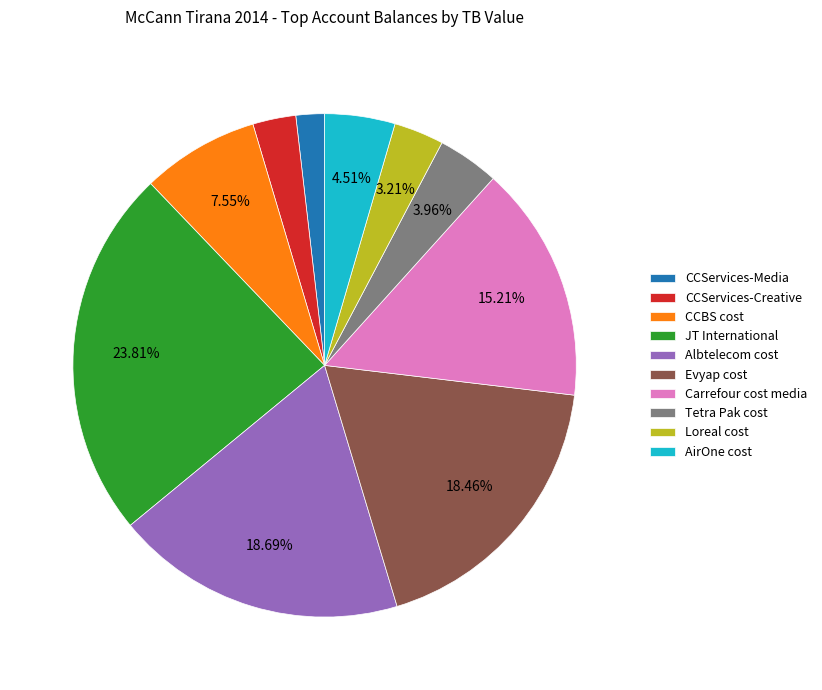

Does any single category account for the majority?

No